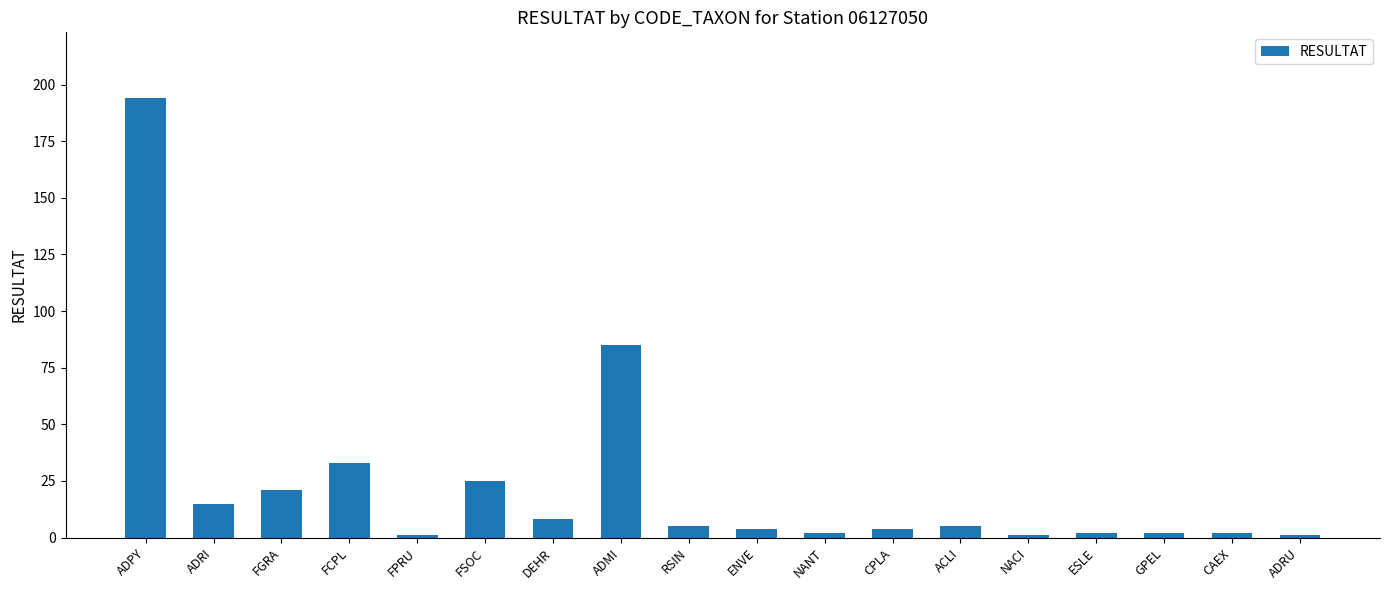

What is the sum of the values at FSOC and ADRI?

40